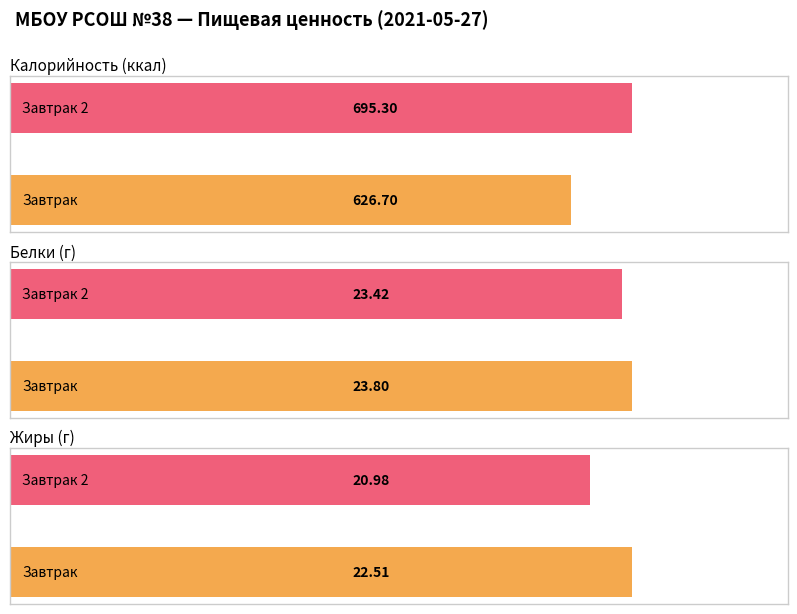

At how many categories does at least one series exceed 419?

2